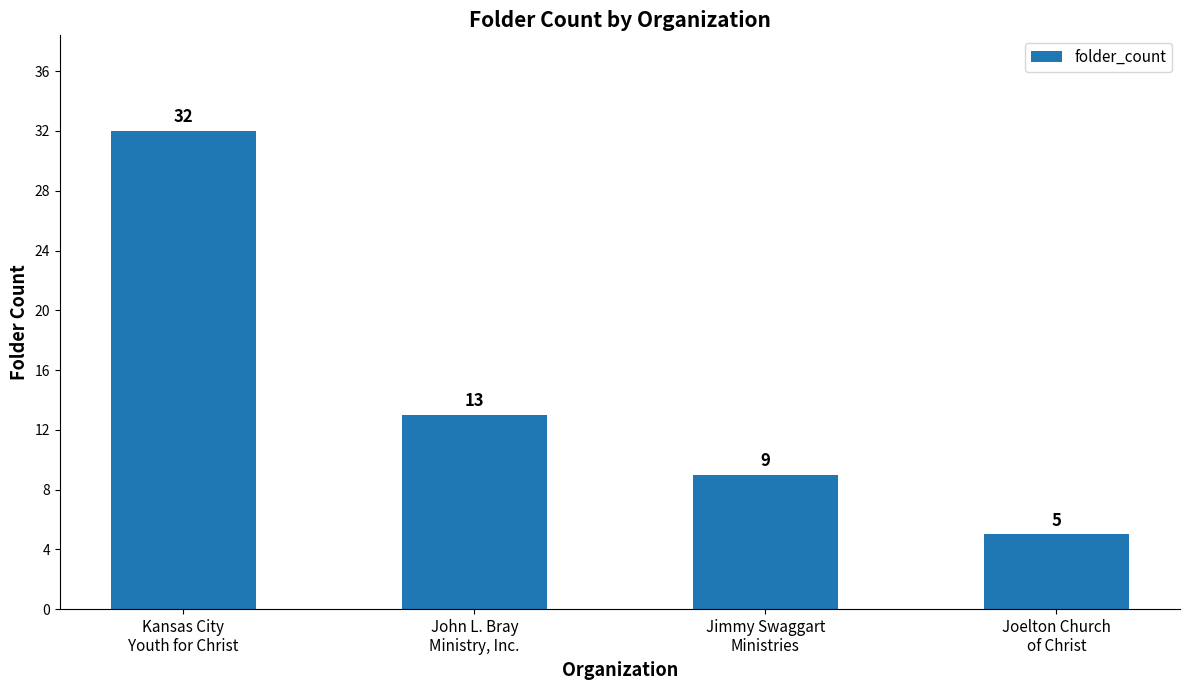

What is the change in value from John L. Bray
Ministry, Inc. to Jimmy Swaggart
Ministries?

-4